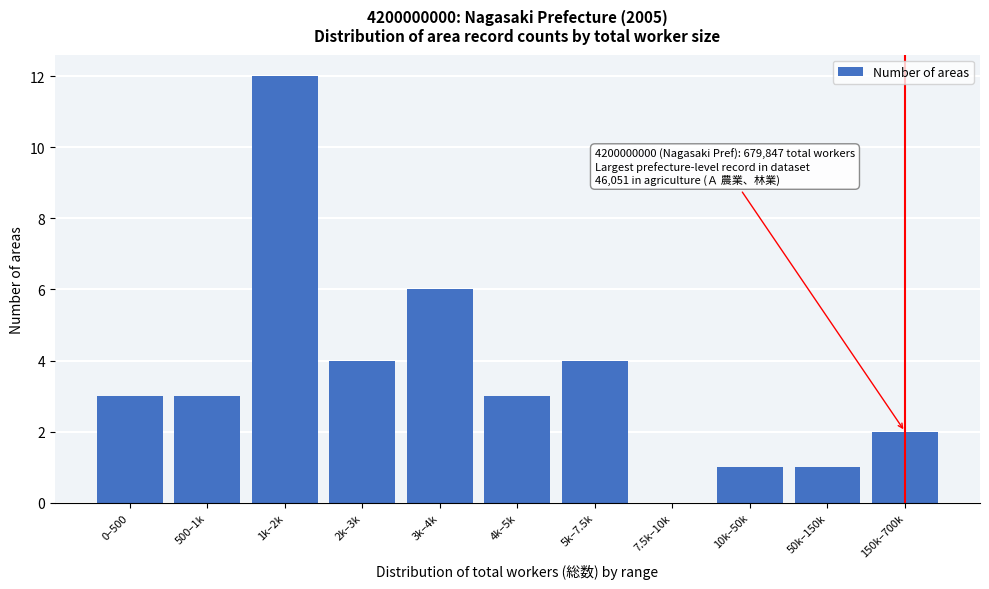

Reading left to right, what are all the values shown in this chart?

0–500=3	500–1k=3	1k–2k=12	2k–3k=4	3k–4k=6	4k–5k=3	5k–7.5k=4	7.5k–10k=0	10k–50k=1	50k–150k=1	150k–700k=2